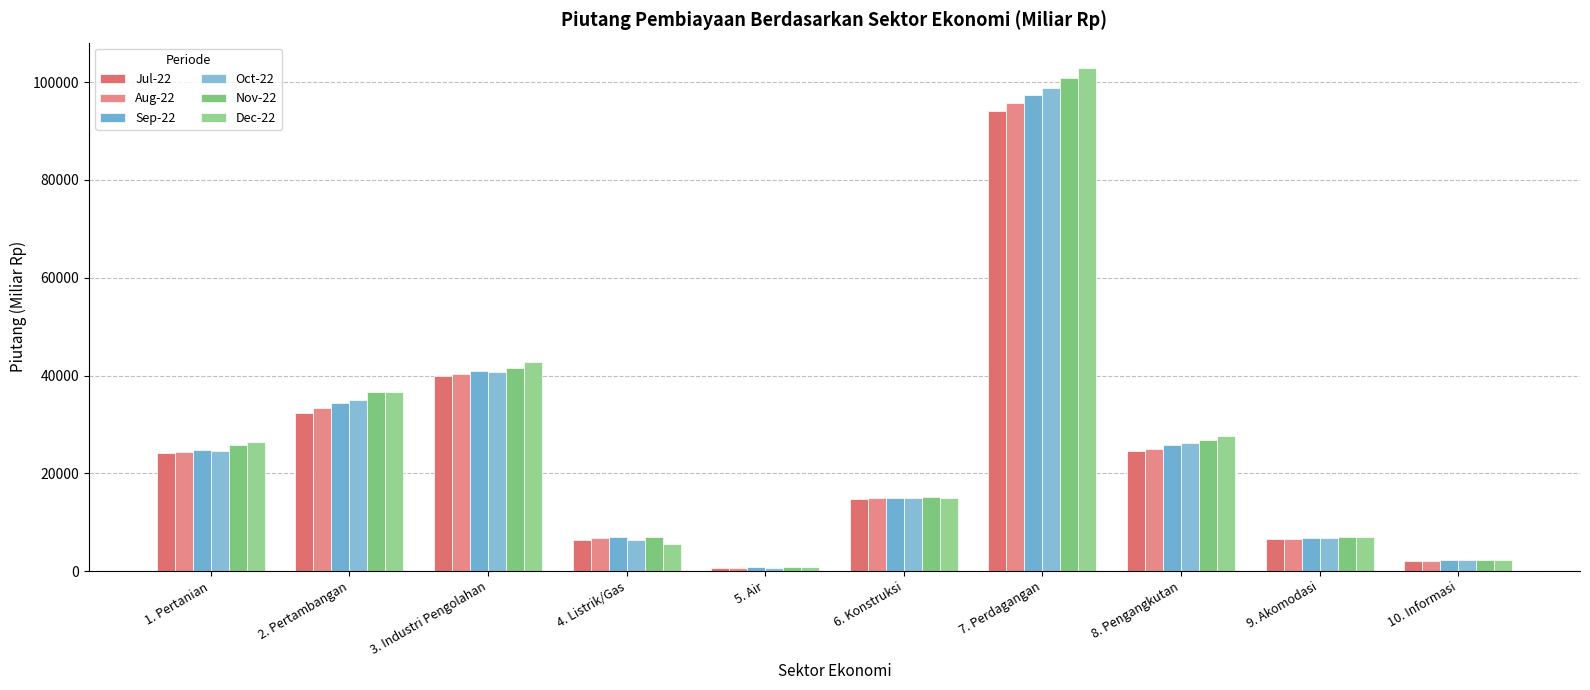

What position from the left is 10. Informasi?

10